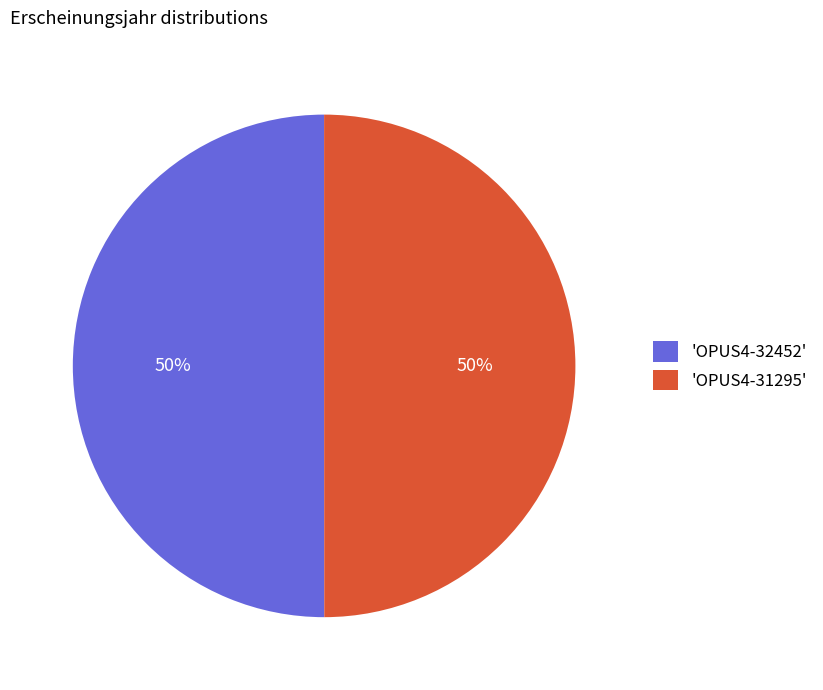

Approximately how many times larger is the value at 'OPUS4-31295' compared to 'OPUS4-32452'?

1.0